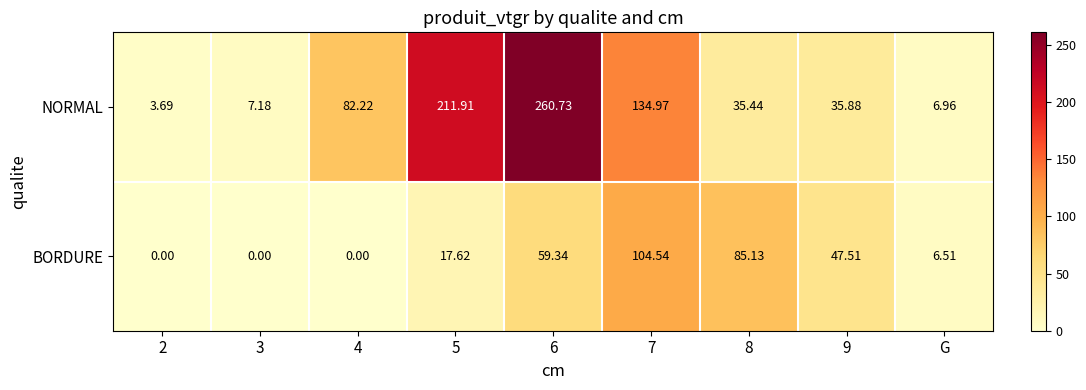

What is the difference between the highest and lowest values at 3?

7.2